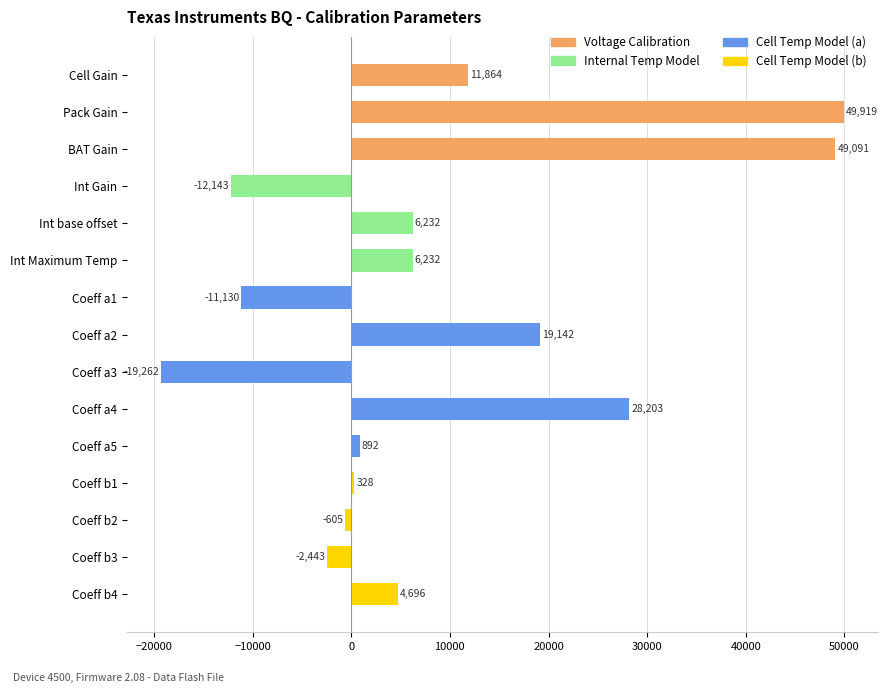

Which has a higher value, Coeff a5 or Int Gain?

Coeff a5